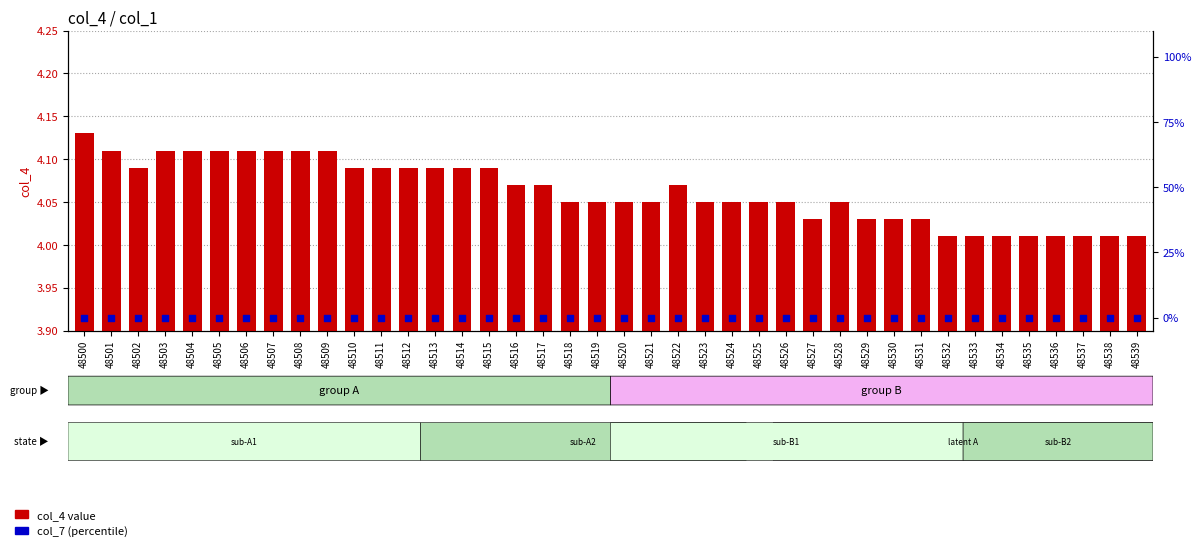

At how many categories does at least one series exceed 1?

40